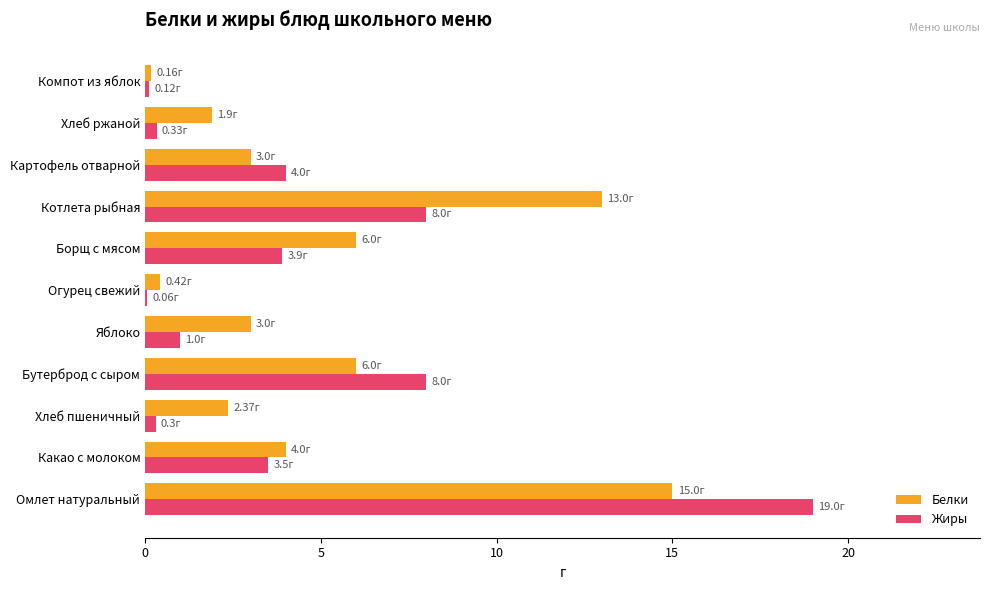

What is the sum of all Белки values?

54.9